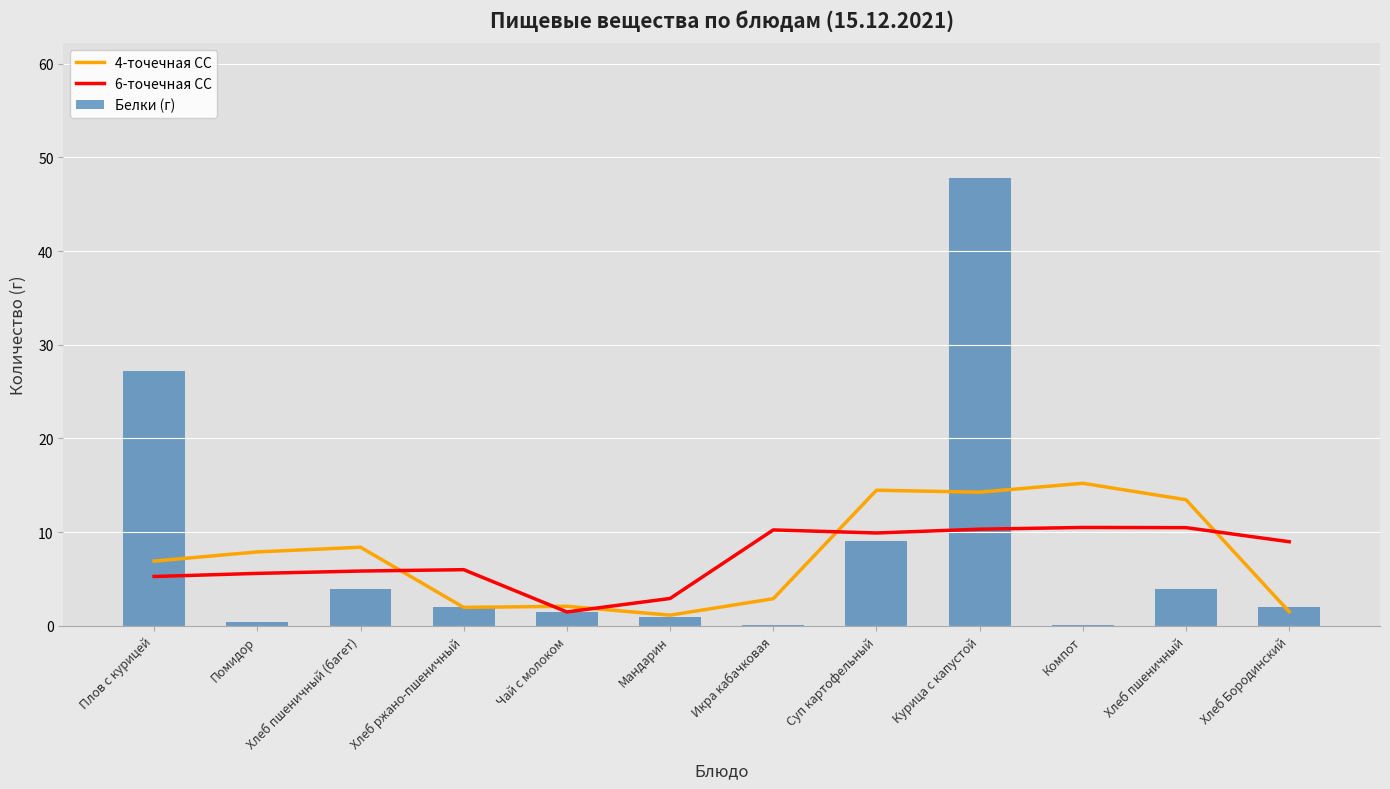

The value of 6-точечная СС at Хлеб пшеничный (багет) is 8.5. True or false?

False